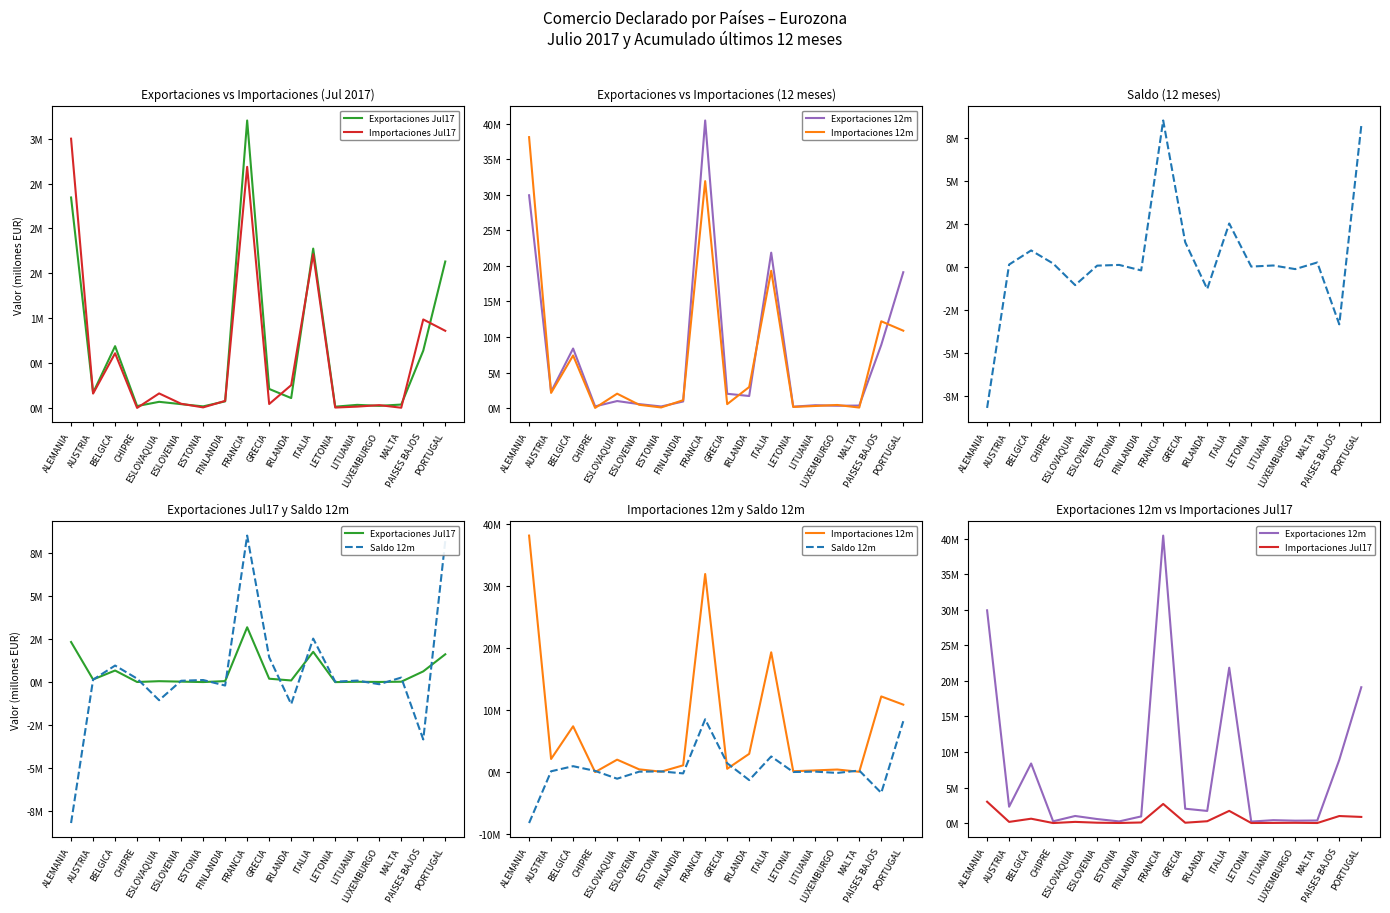

What is the highest value of the Exportaciones 12m series?

40.5